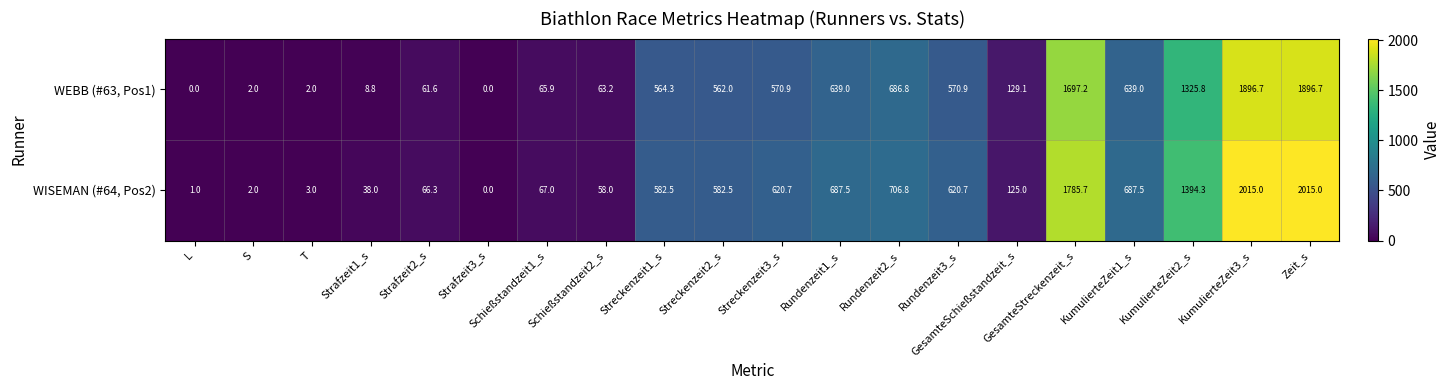

The WISEMAN (#64, Pos2) series shows 223.9 at Rundenzeit1_s. True or false?

False